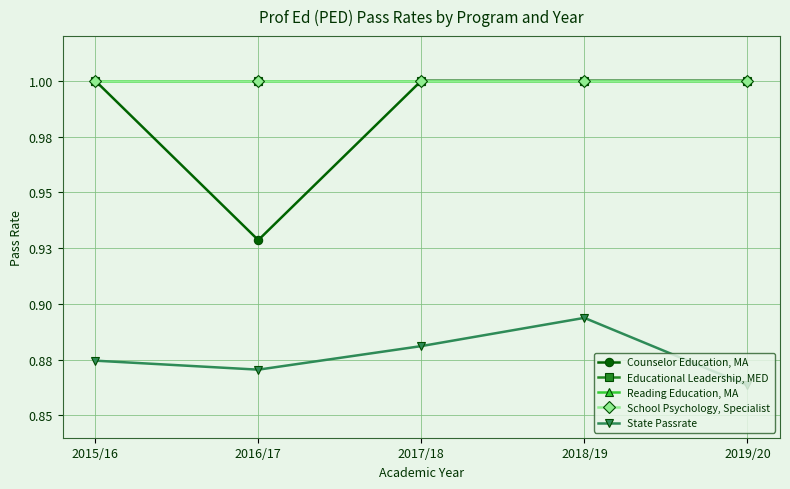

How many categories are shown in the chart?

5